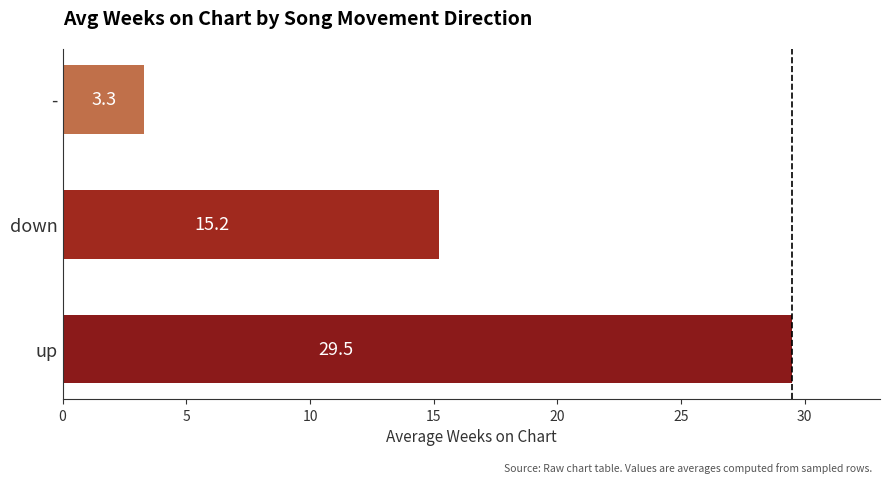

At which label is the value closest to 16?

down